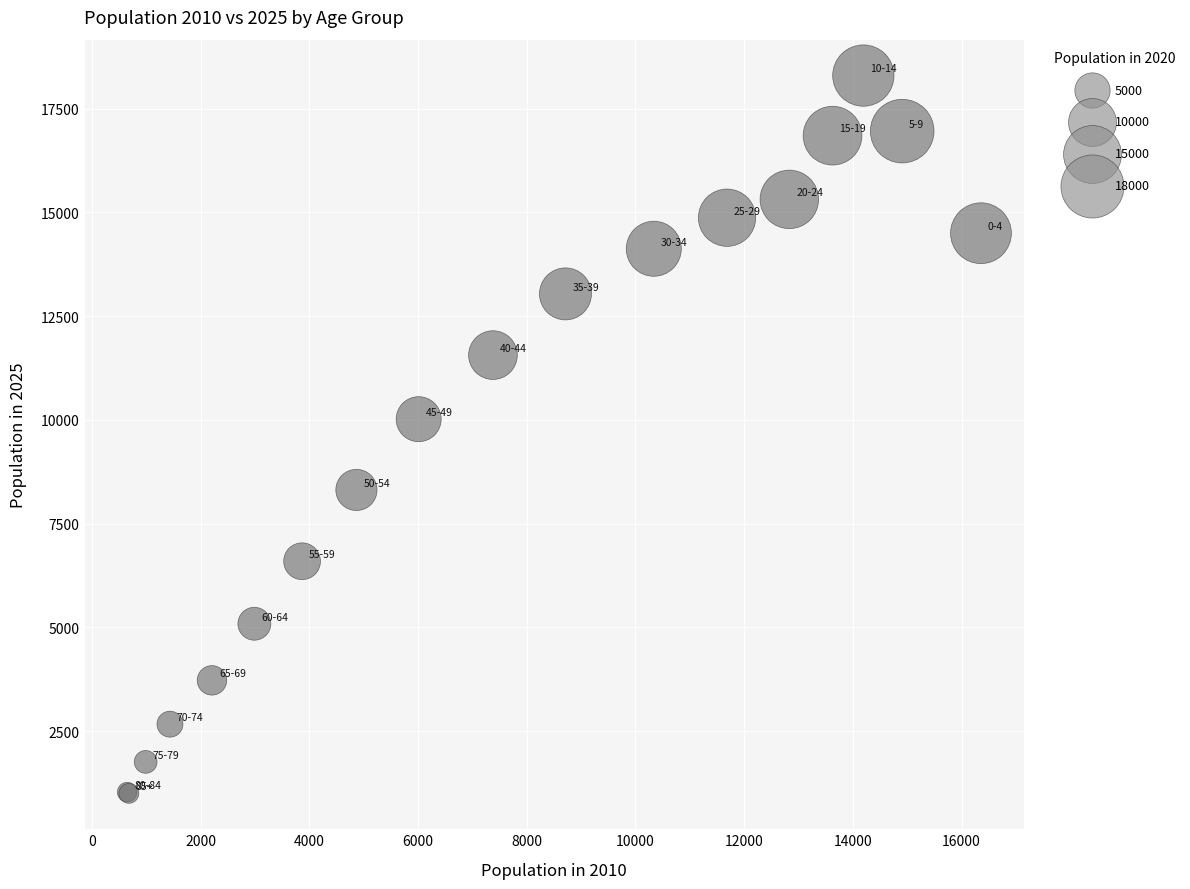

What Y value in the scatter plot is closest to 9651?

10019